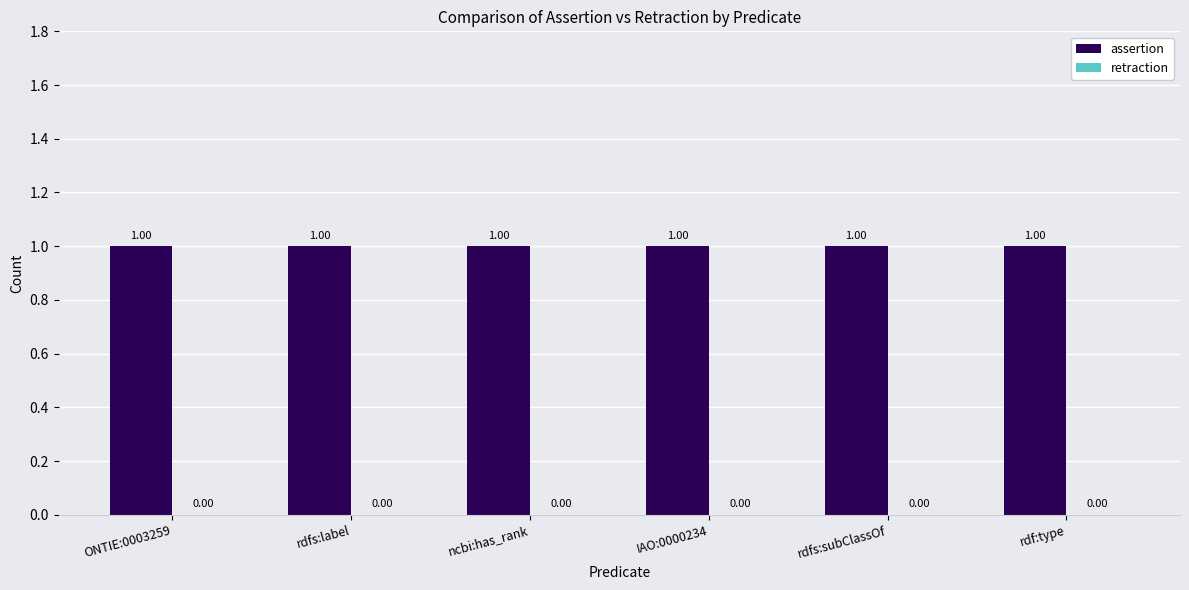

At which category does the chart reach its peak across all series?

ONTIE:0003259